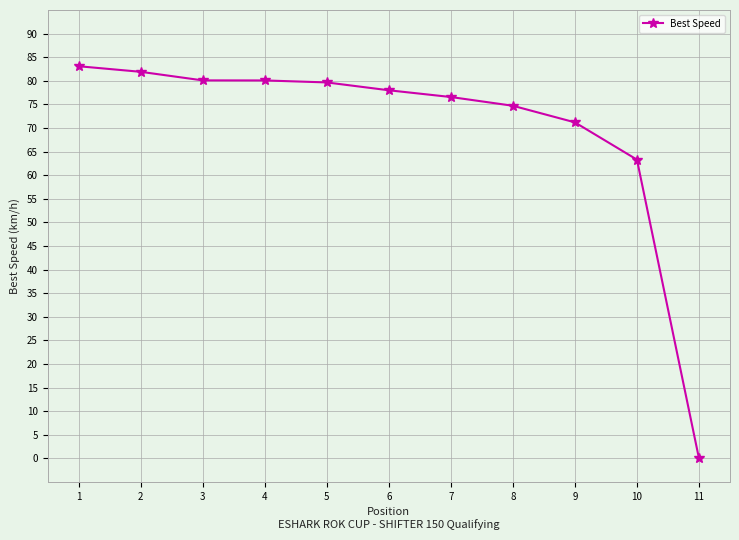

Read the value at 7.

76.6